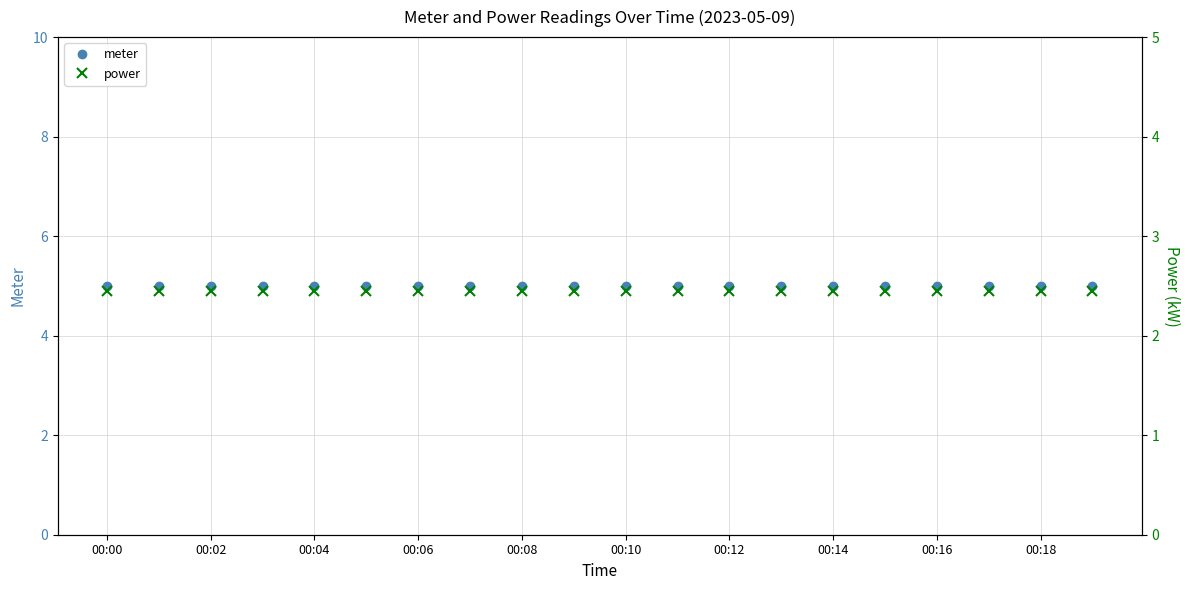

How many series are shown in this chart?

2